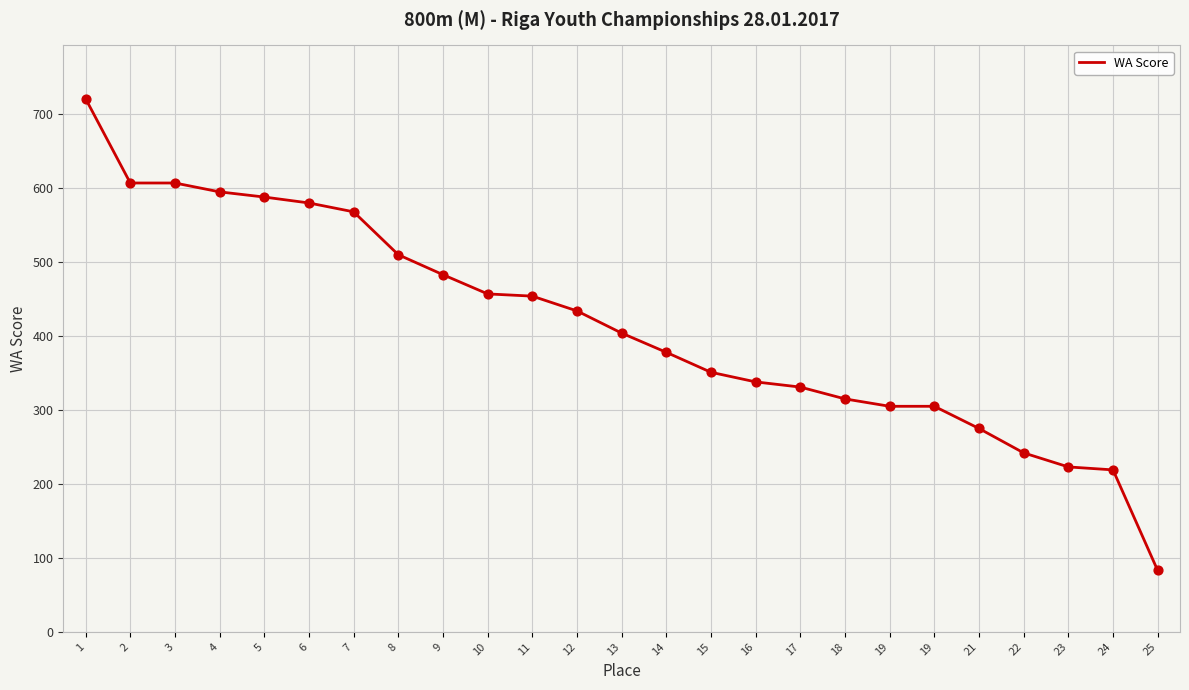

Between 13 and 4, which is larger?

4